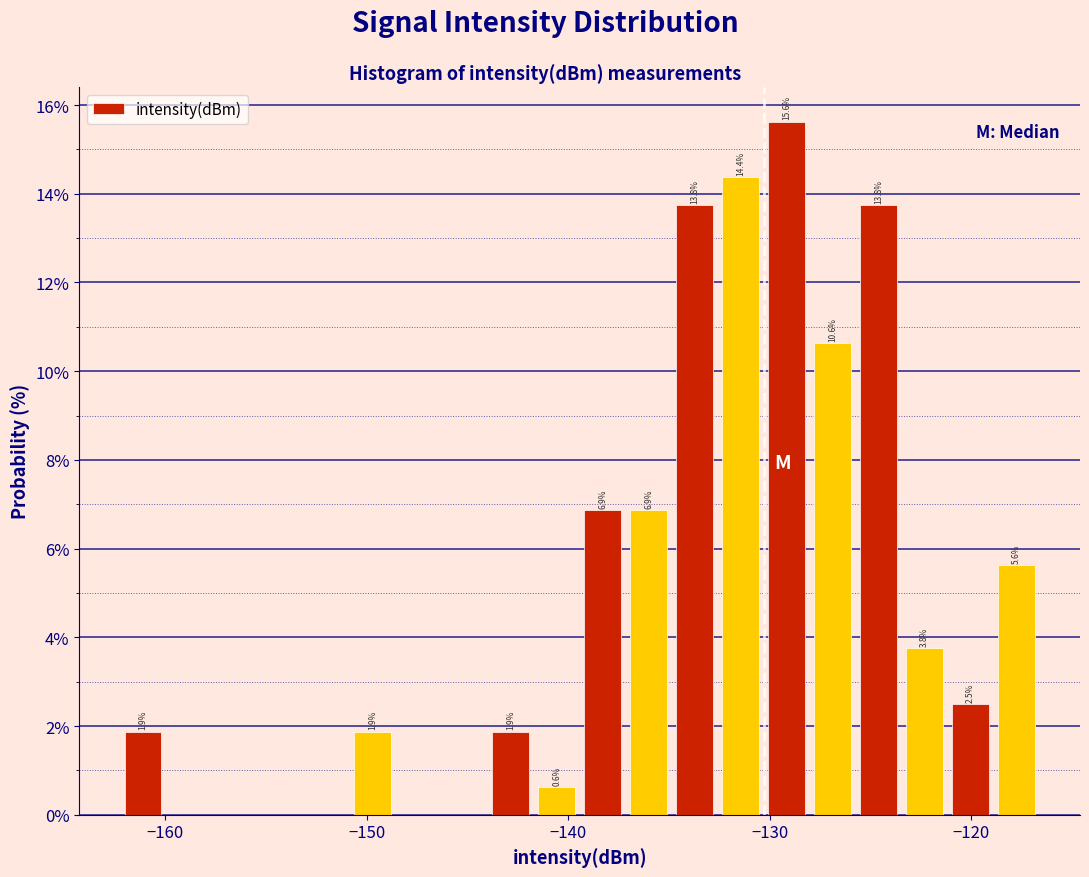

Around what value on the x-axis is the tallest bar? Give the approximate position of its centre, as read against the axis.

-129